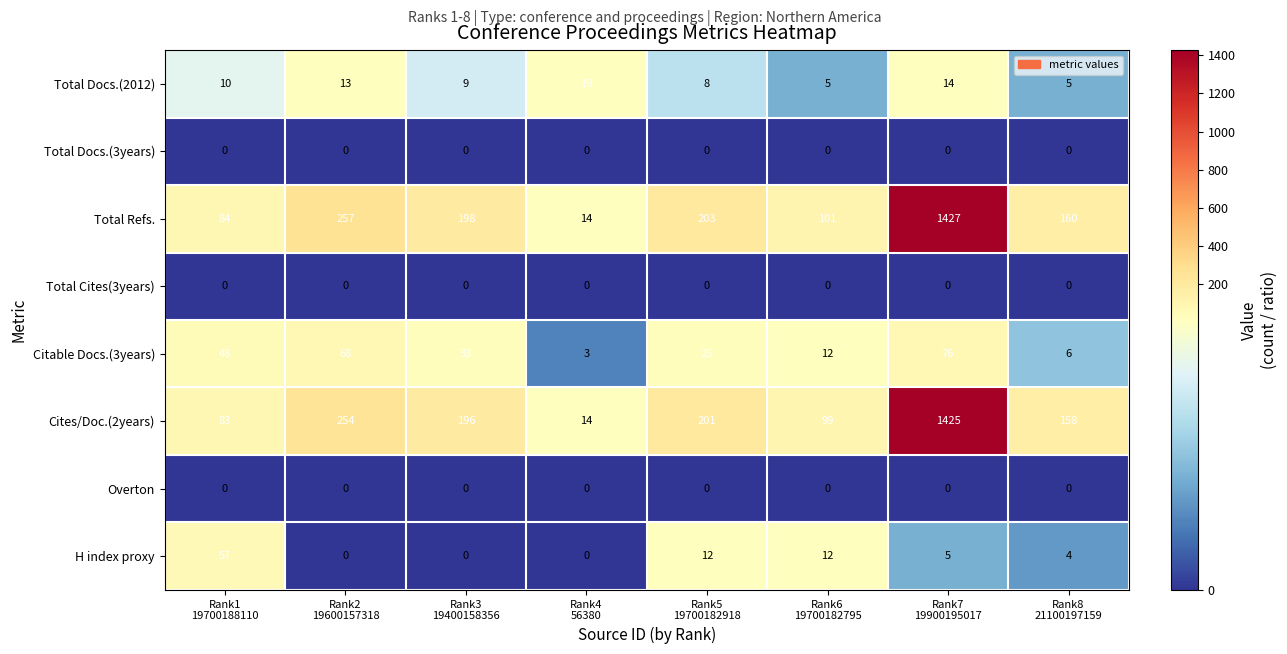

What is the average value of the Cites/Doc.(2years) series?

304